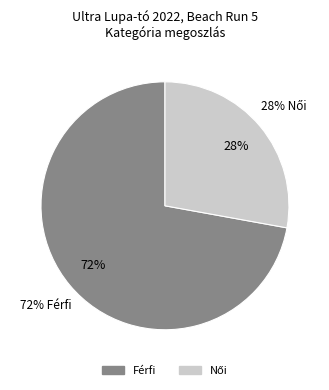

Is there any slice that represents more than half of the pie?

Yes